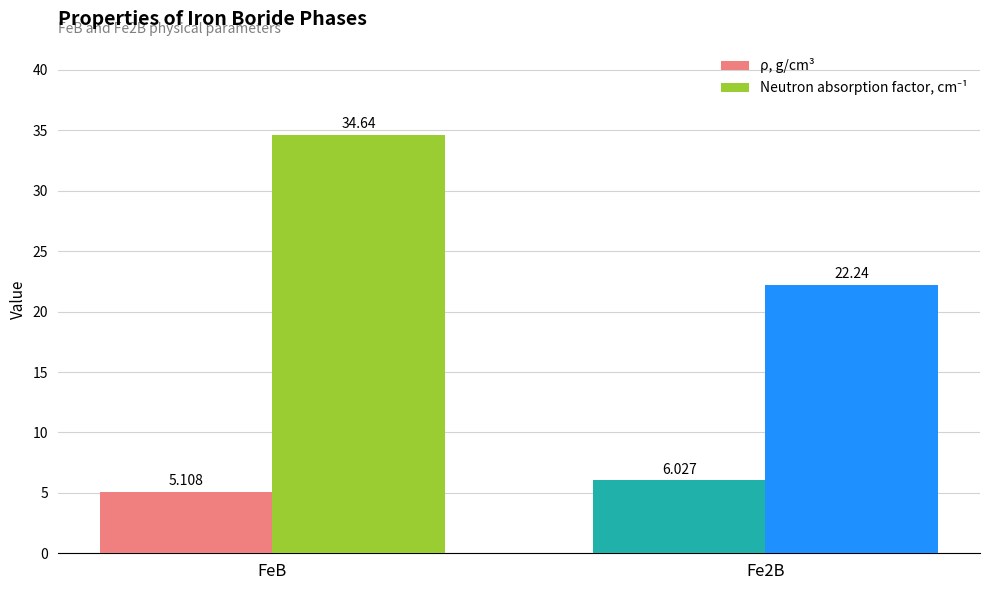

What is the lowest value of the ρ, g/cm³ series?

5.1